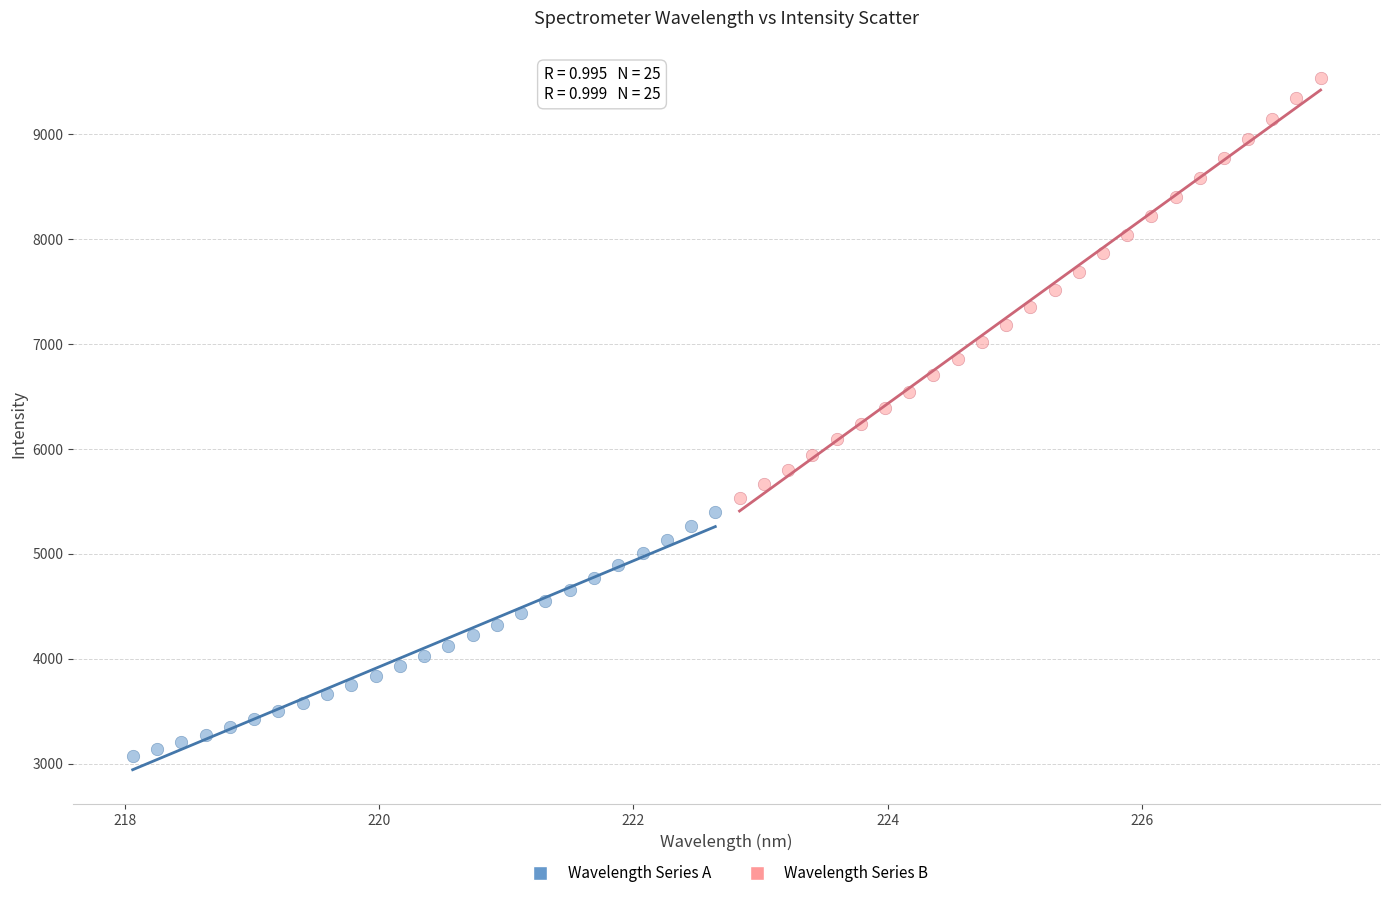

Which series reaches the minimum Y coordinate?

Wavelength Series A